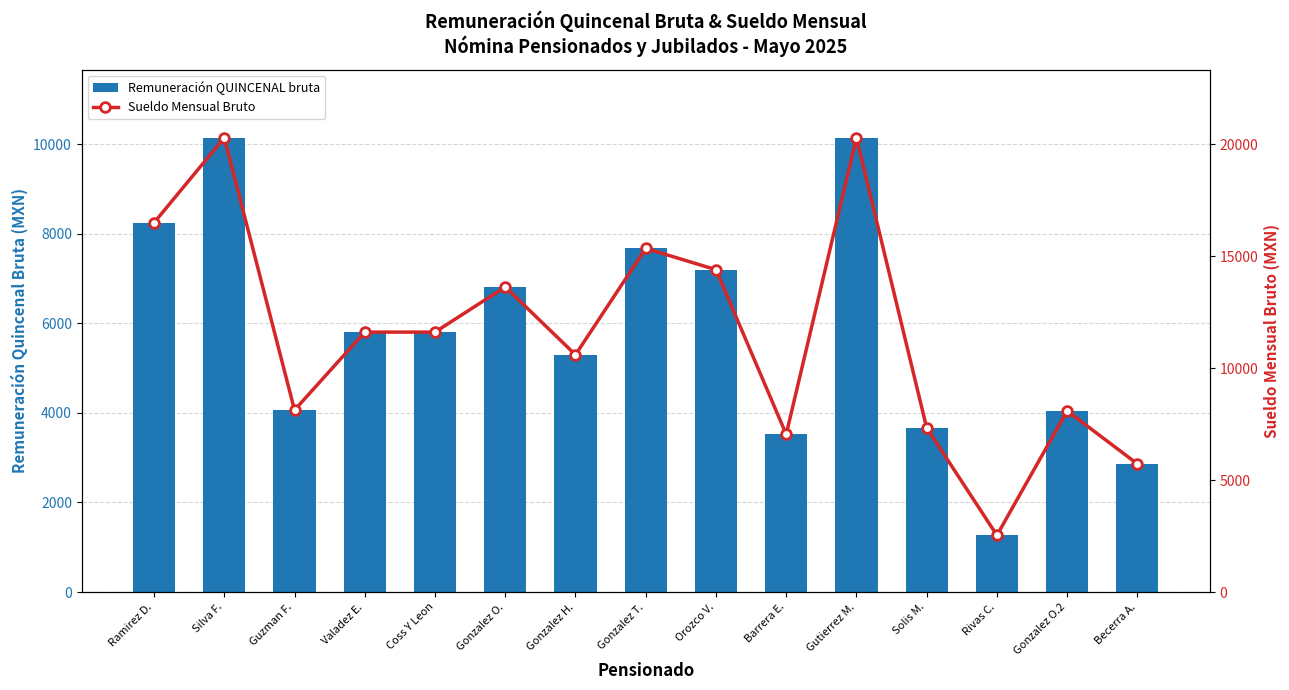

Where does the Sueldo Mensual Bruto series first go above 11606?

Ramirez D.